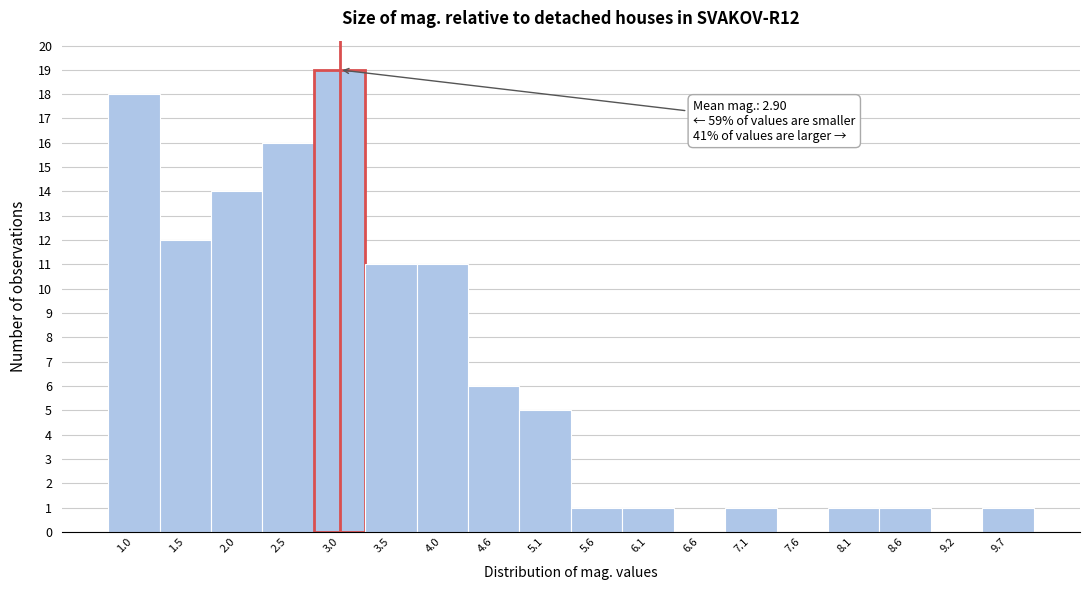

Over which range of the x-axis is the bar tallest?

2.8 to 3.3